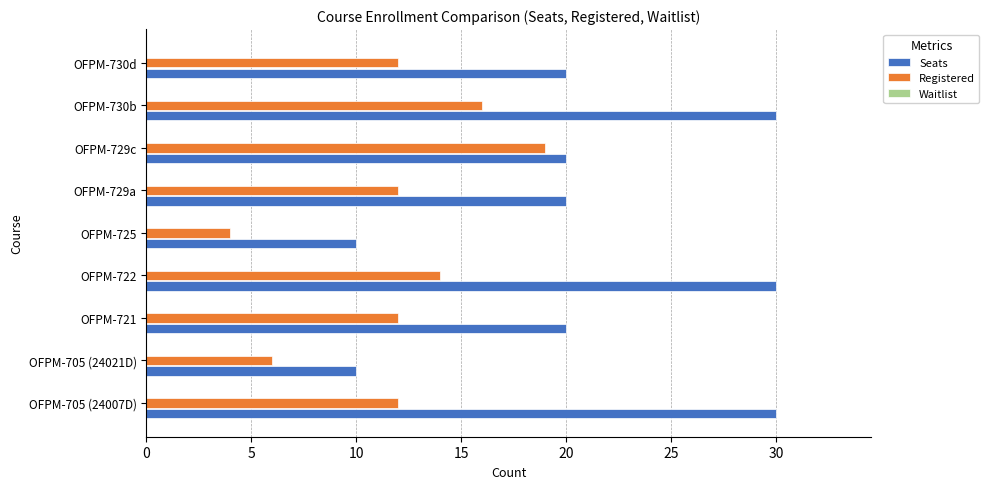

Which series has the largest range (max minus min)?

Seats